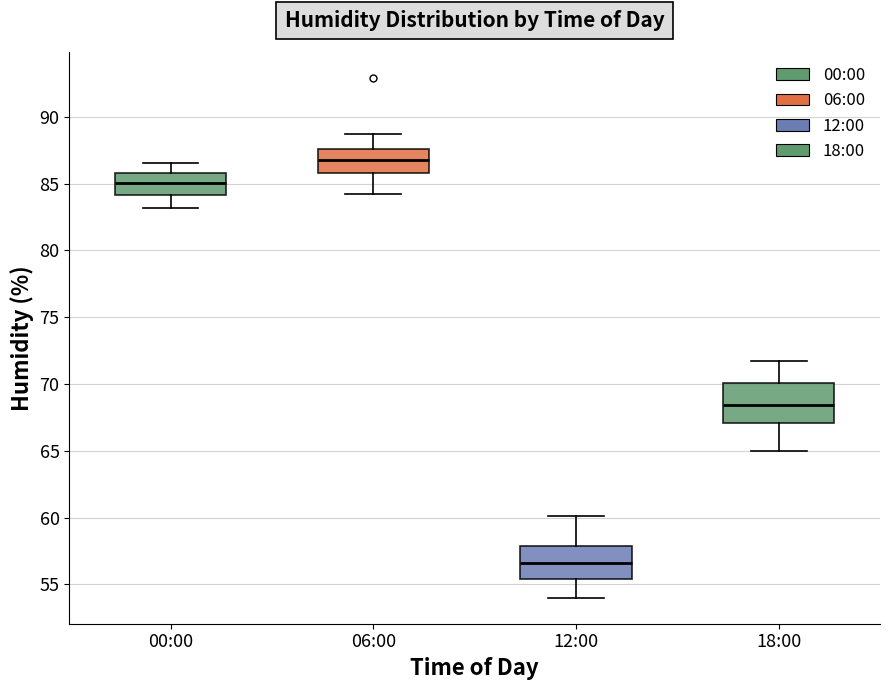

Which box's median line is the highest?

06:00